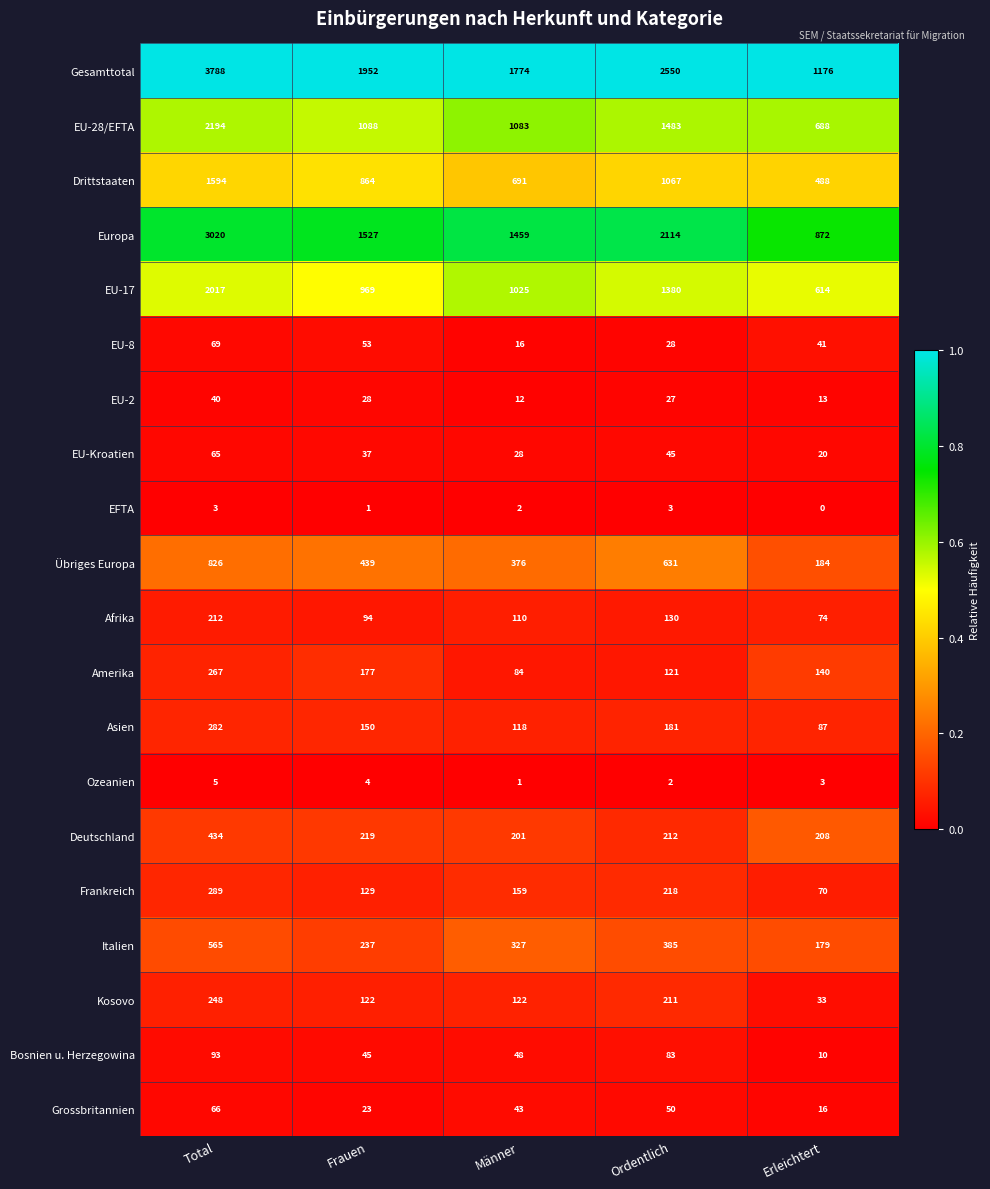

At which category is the sum across all series the highest?

Total